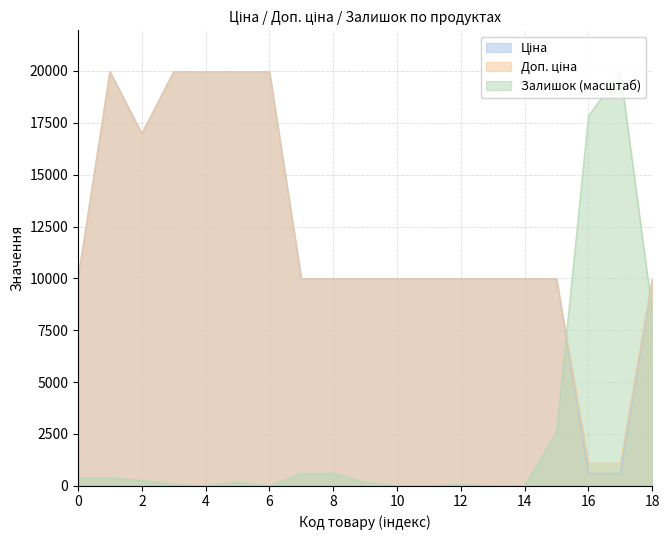

Between 12 and 16, which series saw the biggest shift?

Залишок (масштаб)